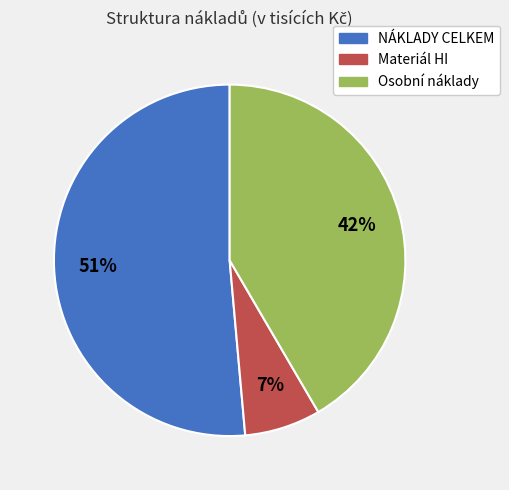

What percentage is the Osobní náklady slice, to the nearest percent?

42%